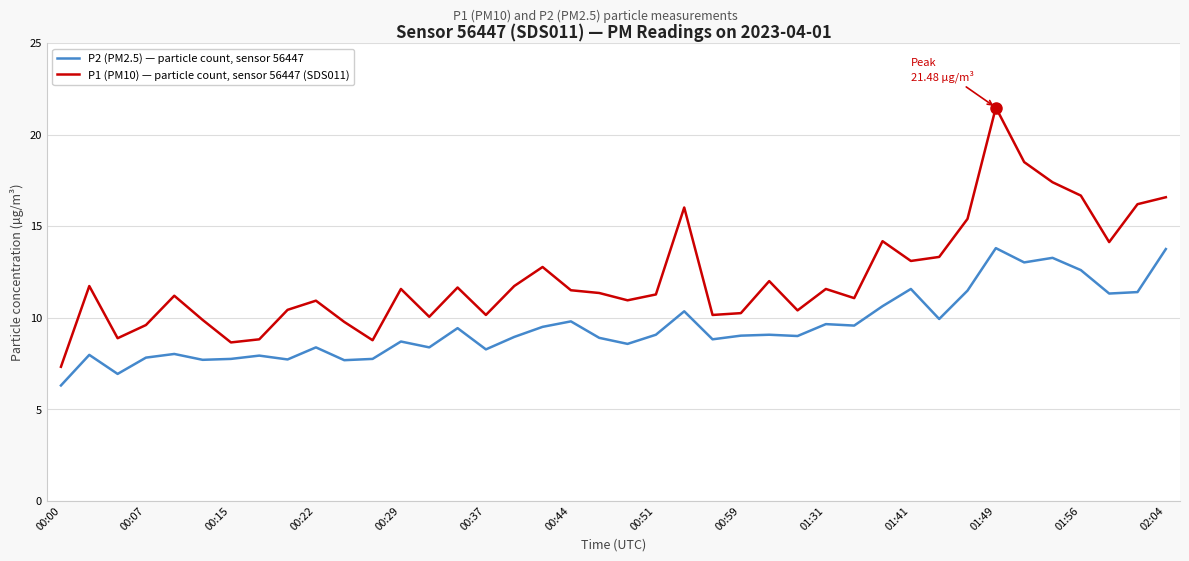

Which series has the widest spread of values?

P1 (PM10) — particle count, sensor 56447 (SDS011)